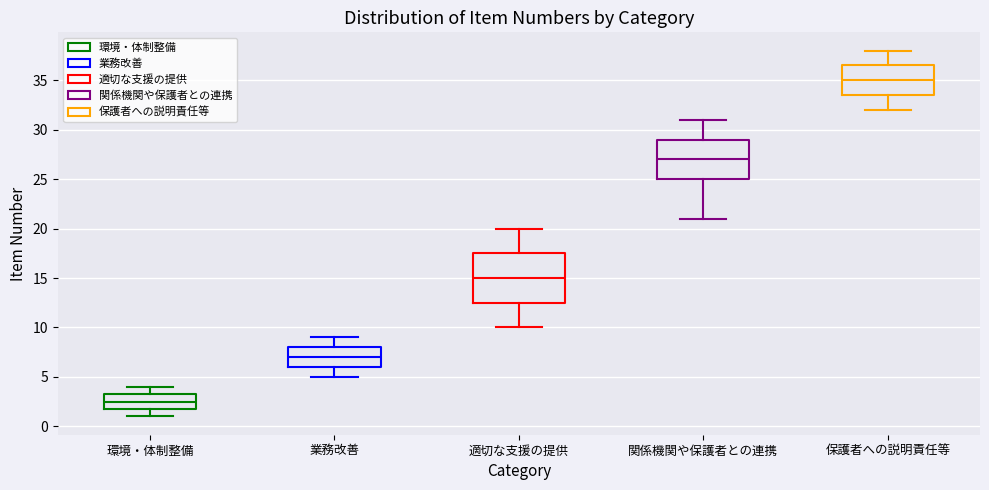

Which box's median line is the highest?

保護者への説明責任等